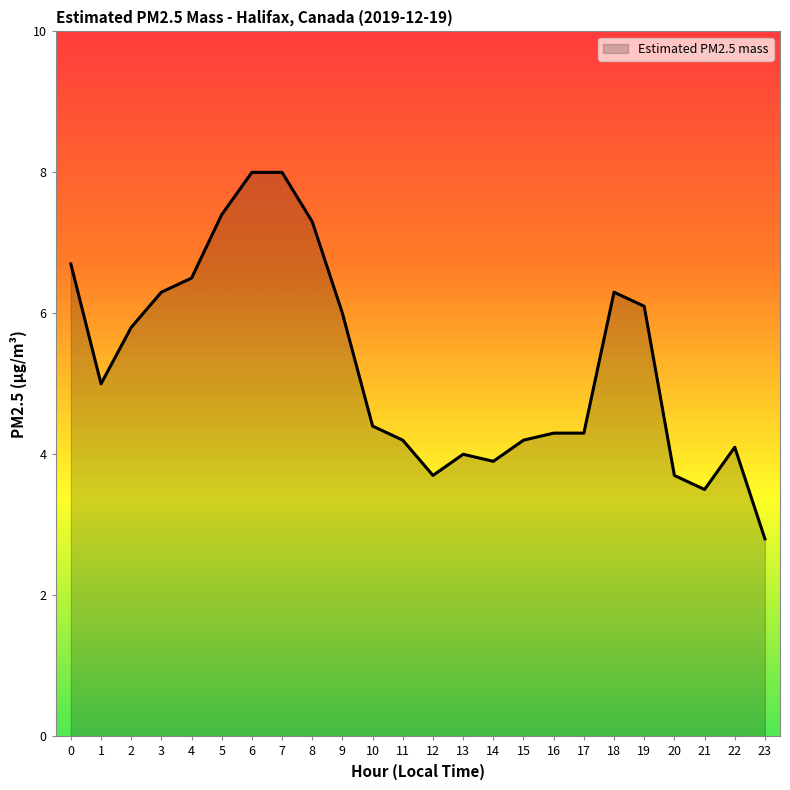

What is the approximate value at 15?

4.2